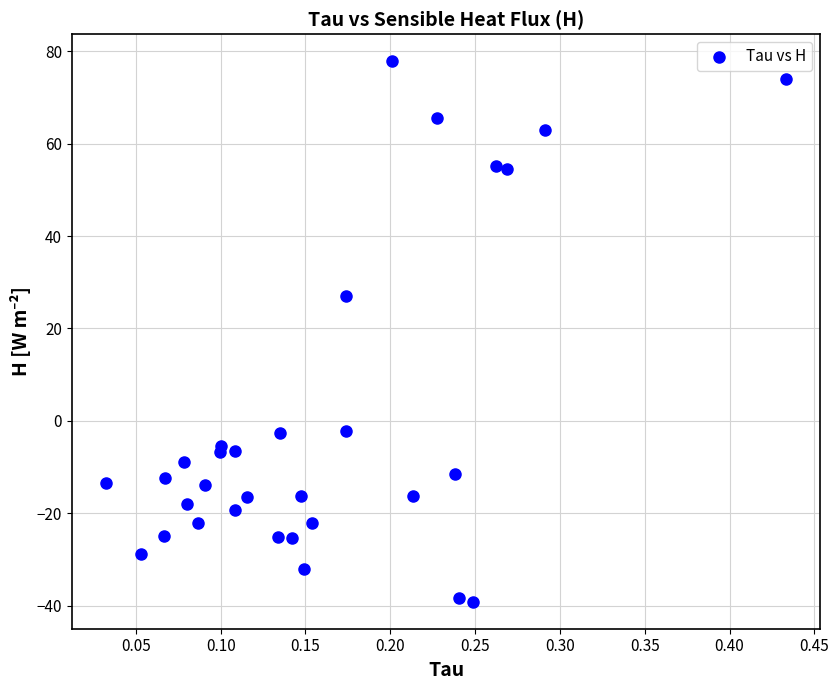

What Y value in the scatter plot is closest to 19?

27.1